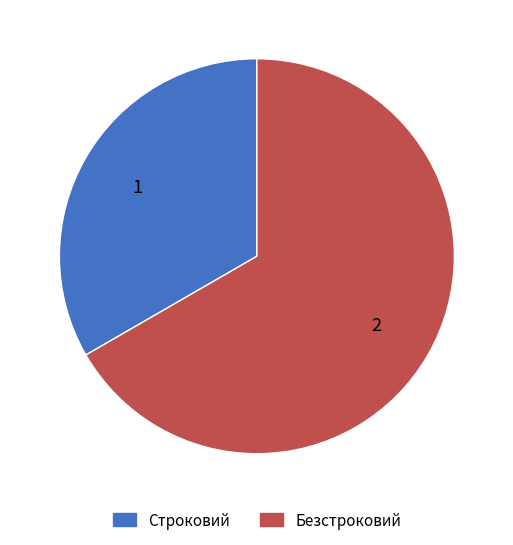

Which slice represents more than half of the pie?

Безстроковий